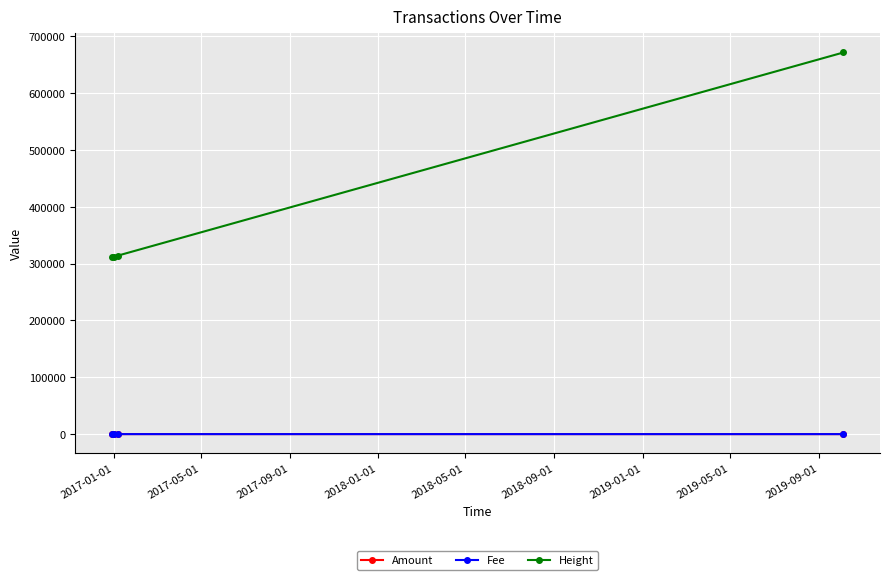

True or false: Fee and Height cross at least once.

False